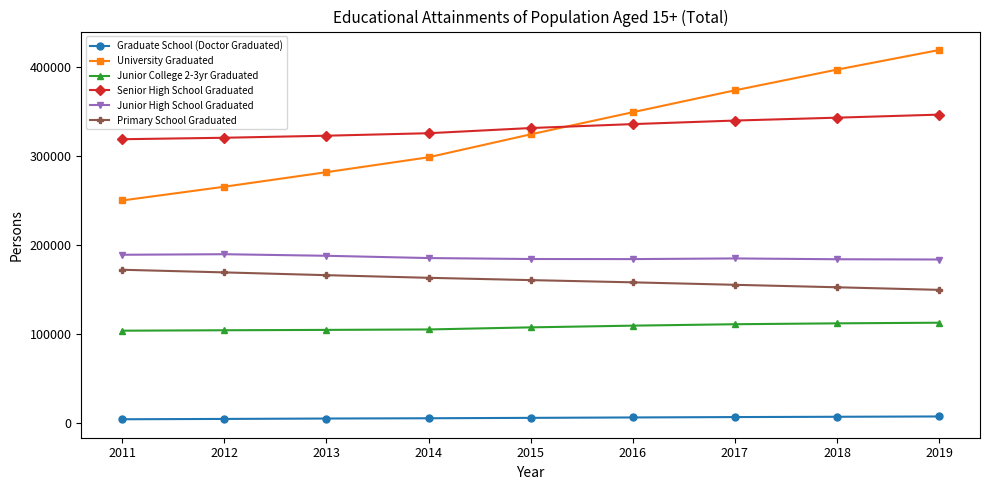

The value of Junior College 2-3yr Graduated at 2012 is 48086. True or false?

False